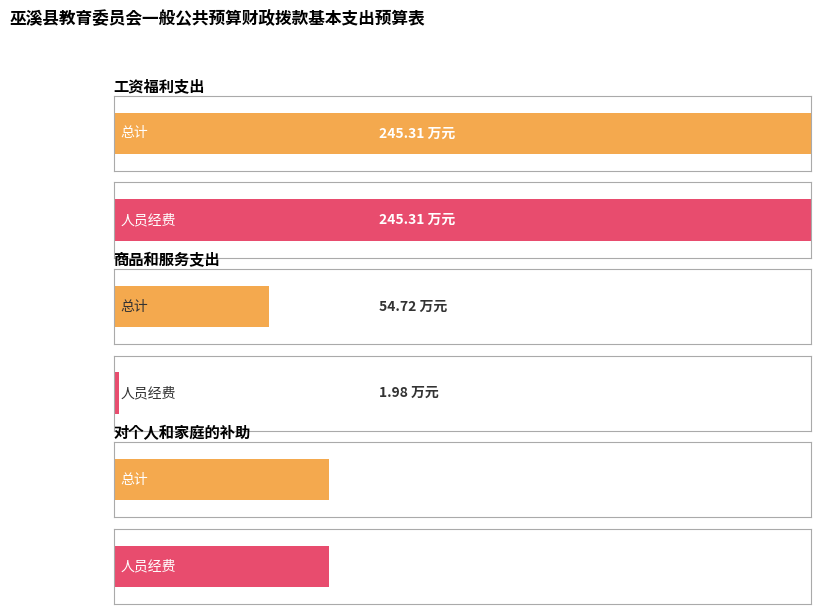

Is the value of 人员经费 at 对个人和家庭的补助 greater than the value of 总计 at 对个人和家庭的补助?

No